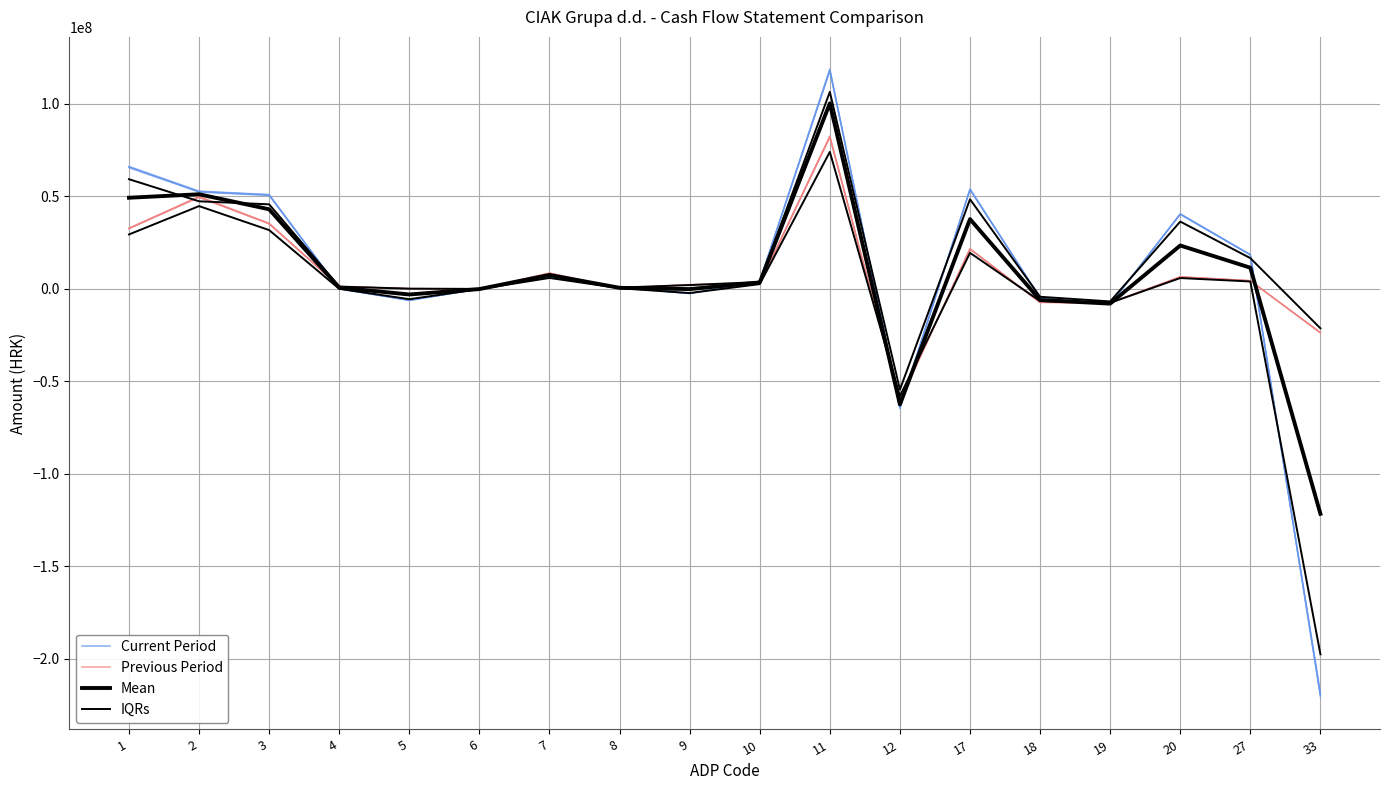

The IQRs series shows -6501823.0 at 33. True or false?

False